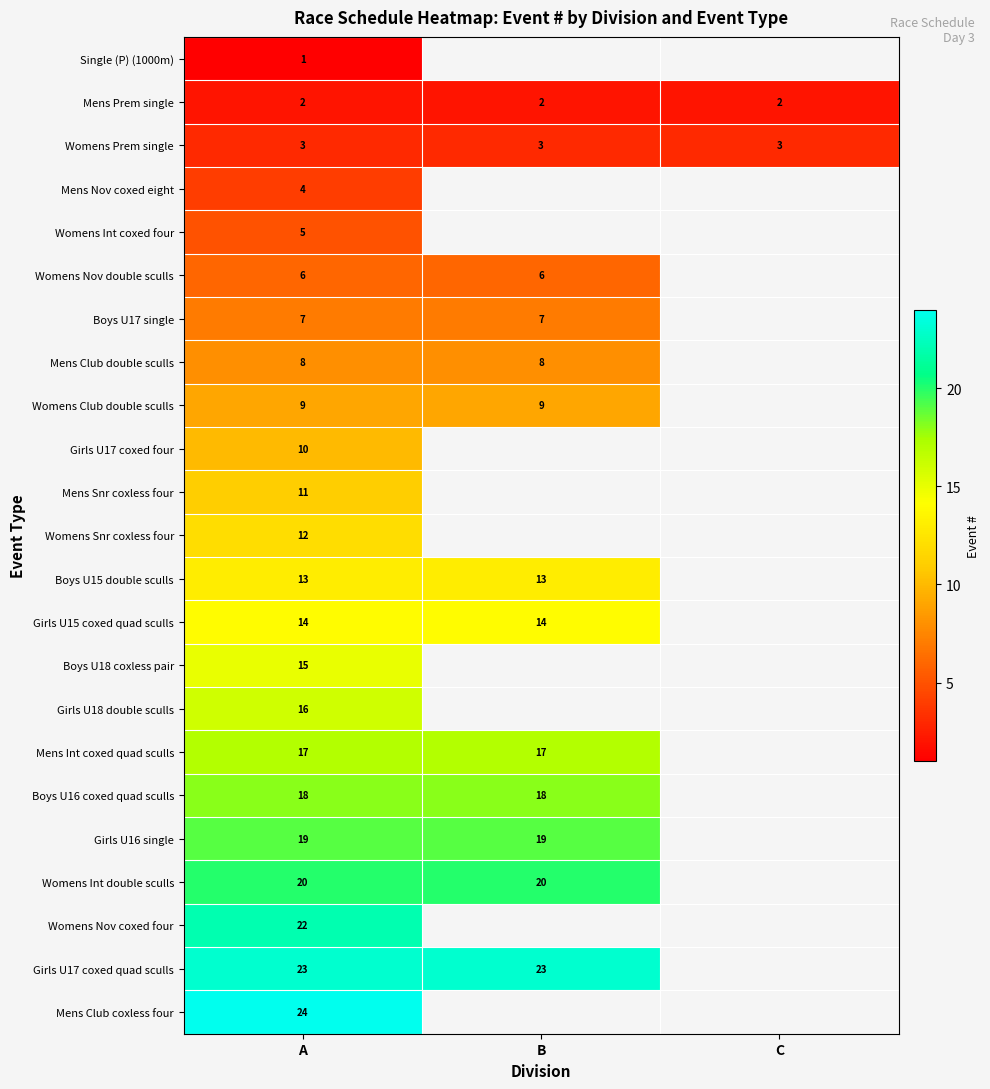

The value of Boys U16 coxed quad sculls at A is 7.1. True or false?

False